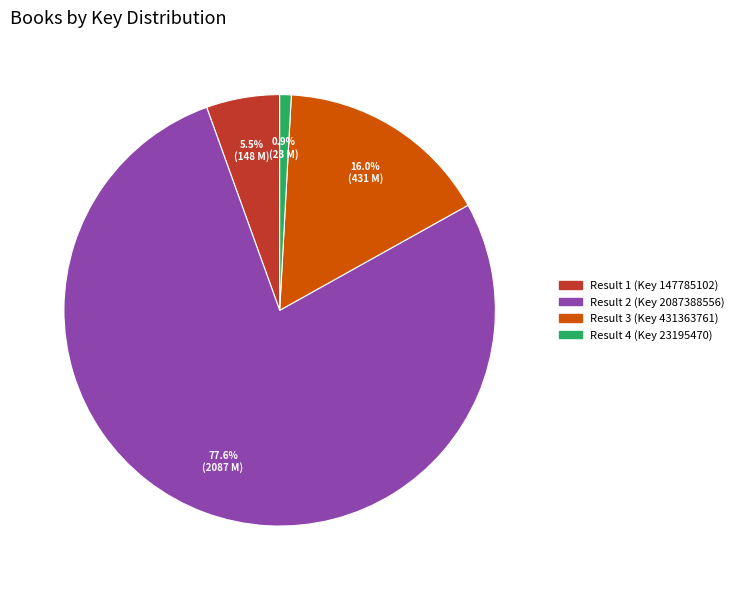

How much of the chart is everything except Result 3 (Key 431363761)?

84.0%